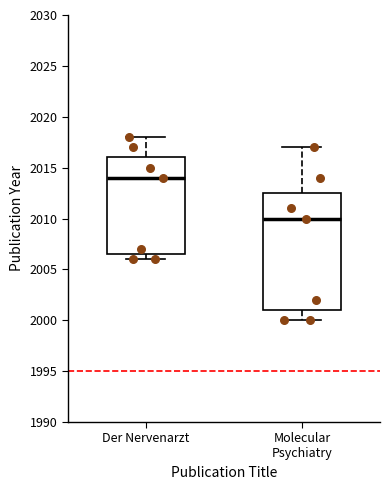

Which box's median line is the lowest?

Molecular Psychiatry